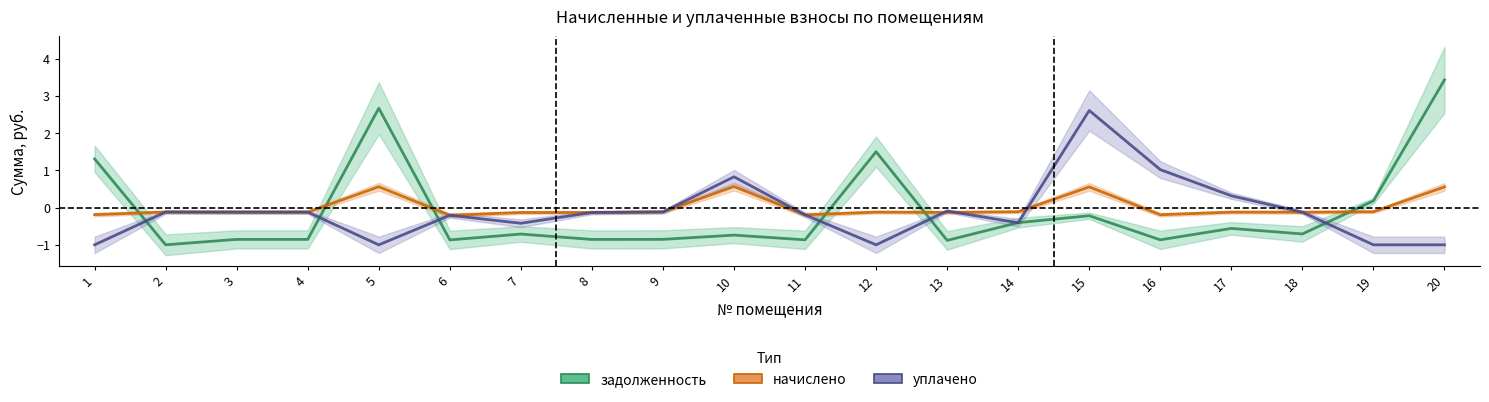

The задолженность series shows -0.4 at 14. True or false?

True